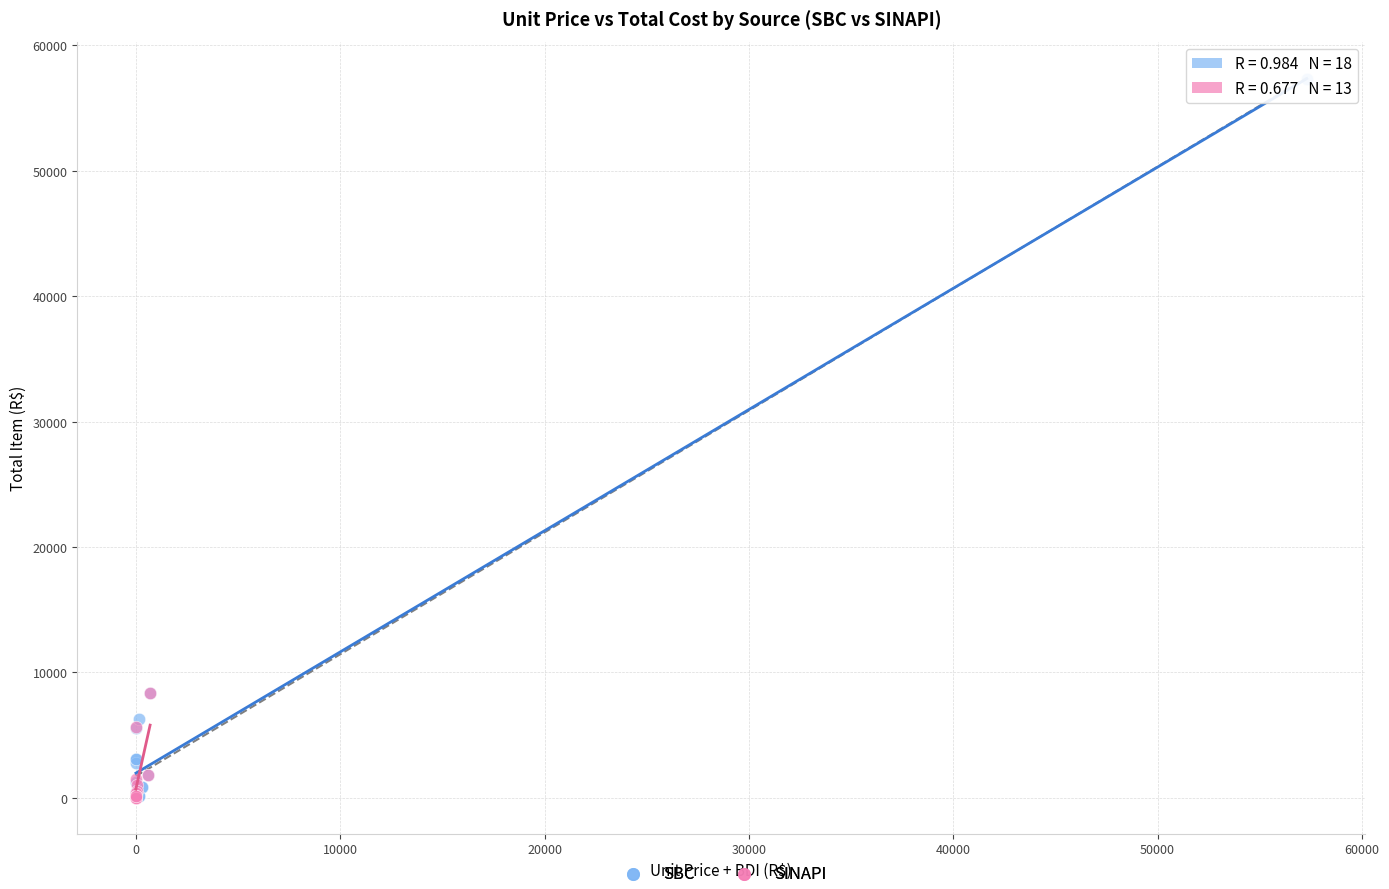

Which series has the widest spread of Y values?

SBC